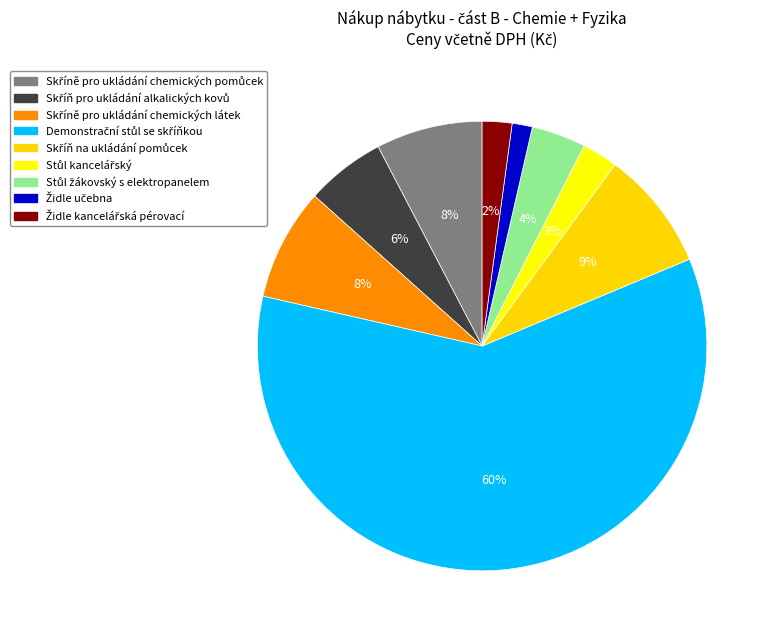

How many slices are in this pie chart?

9